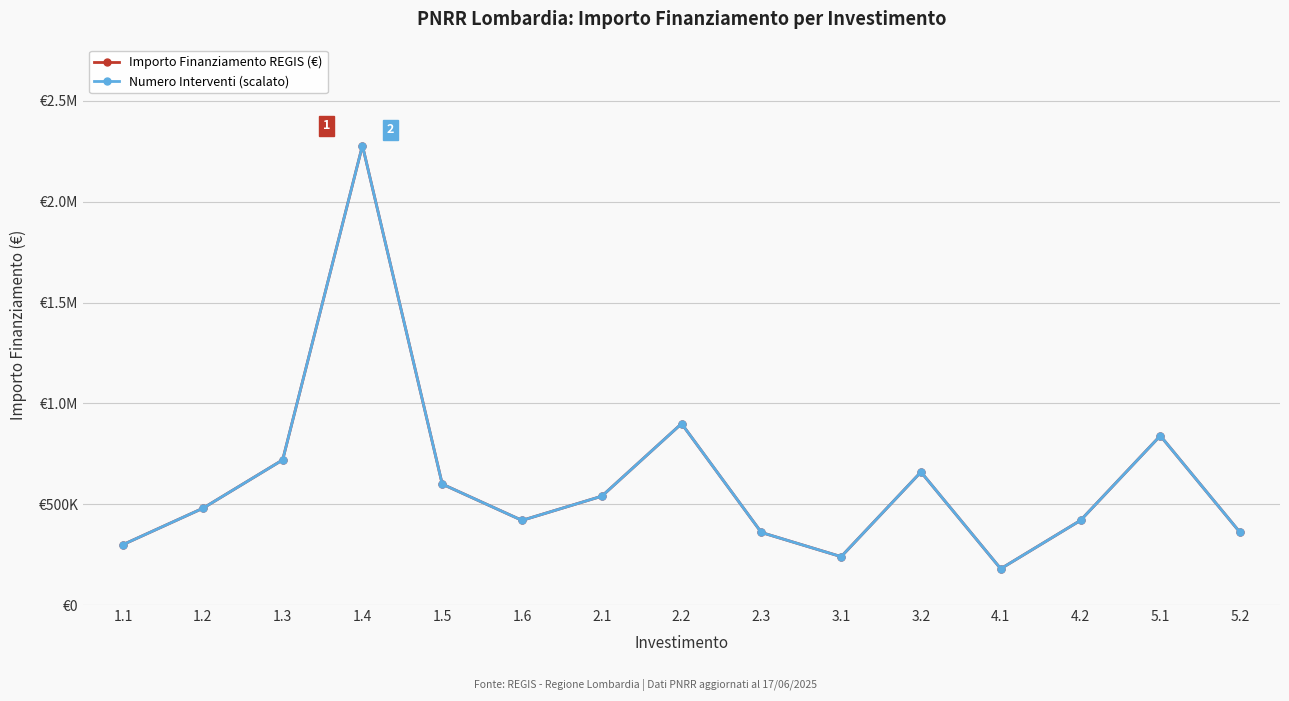

How many categories are shown in the chart?

15